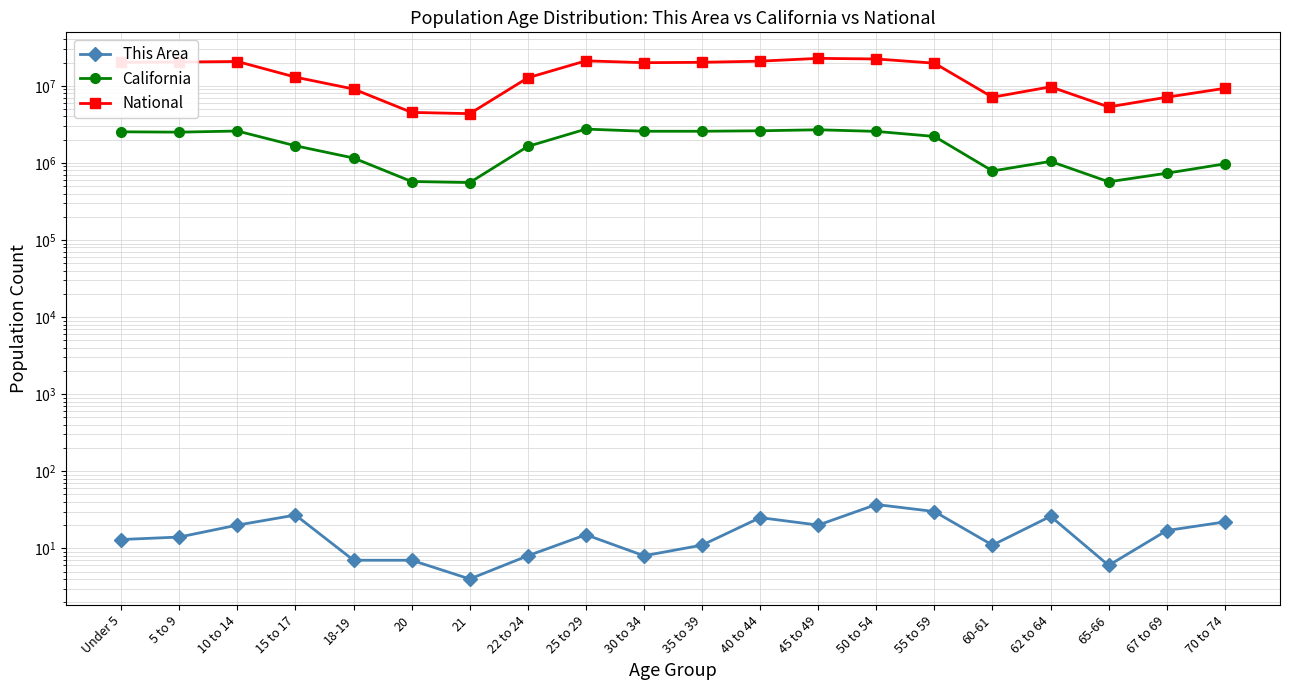

Which series changed the most between 22 to 24 and 45 to 49?

National